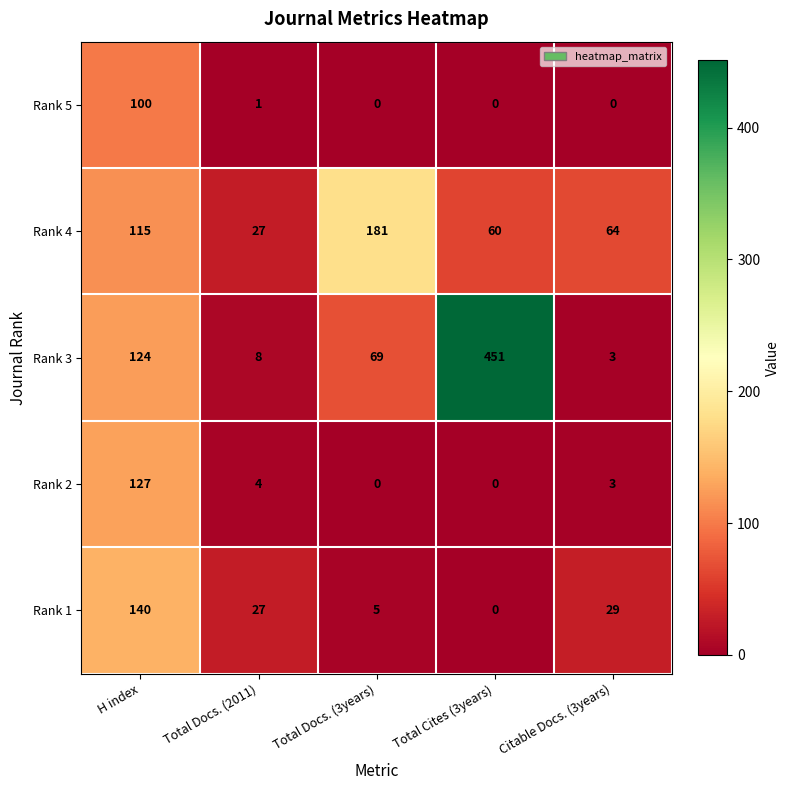

Reading left to right, transcribe all the data shown in this chart.

Rank 5: 100	1	0	0	0
Rank 4: 115	27	181	60	64
Rank 3: 124	8	69	451	3
Rank 2: 127	4	0	0	3
Rank 1: 140	27	5	0	29